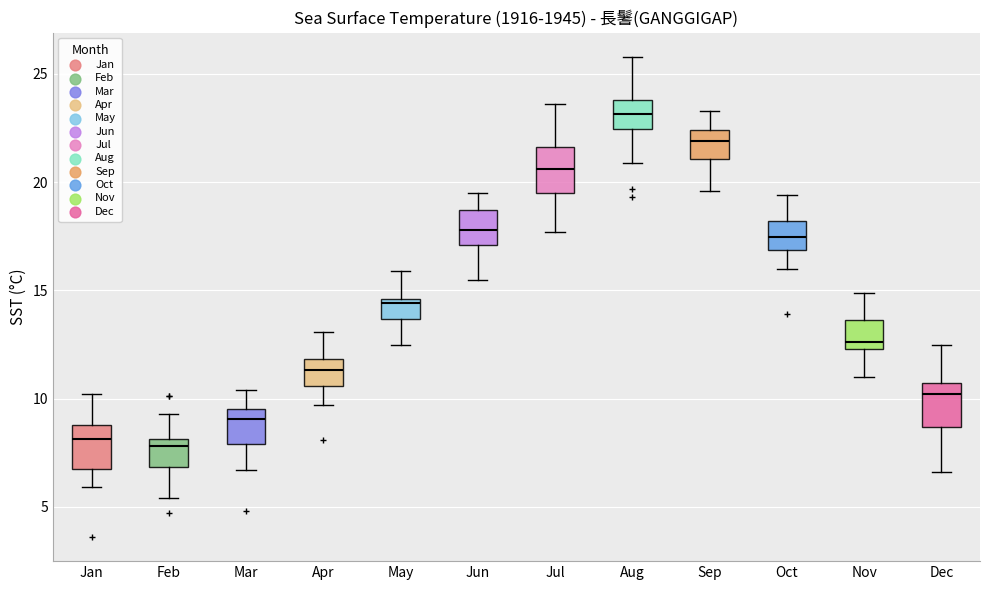

Reading left to right, read every box against the y-axis: the position of its median line, the range the box covers, and the ends of its whiskers. The values are not printed on the chart, so give them approximately, as read against the axis.

Jan: median 8.0, box 7.0 to 9.0, whiskers 6.0 to 10.0
Feb: median 8.0 (just below the box's upper edge), box 7.0 to 8.0, whiskers 5.5 to 9.5
Mar: median 9.0, box 8.0 to 9.5, whiskers 6.5 to 10.5
Apr: median 11.5, box 10.5 to 12.0, whiskers 9.5 to 13.0
May: median 14.5 (just below the box's upper edge), box 13.5 to 14.5, whiskers 12.5 to 16.0
Jun: median 18.0, box 17.0 to 18.5, whiskers 15.5 to 19.5
Jul: median 20.5, box 19.5 to 21.5, whiskers 17.5 to 23.5
Aug: median 23.0, box 22.5 to 24.0, whiskers 21.0 to 26.0
Sep: median 22.0, box 21.0 to 22.5, whiskers 19.5 to 23.5
Oct: median 17.5, box 17.0 to 18.0, whiskers 16.0 to 19.5
Nov: median 12.5 (just above the box's lower edge), box 12.5 to 13.5, whiskers 11.0 to 15.0
Dec: median 10.0, box 8.5 to 10.5, whiskers 6.5 to 12.5